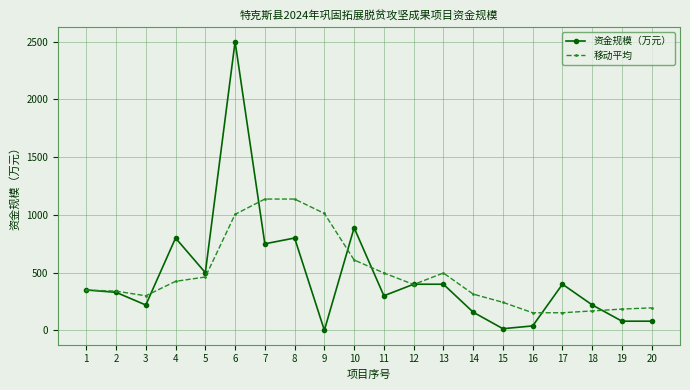

True or false: 资金规模（万元） has a value of 194.0 at 11.

False